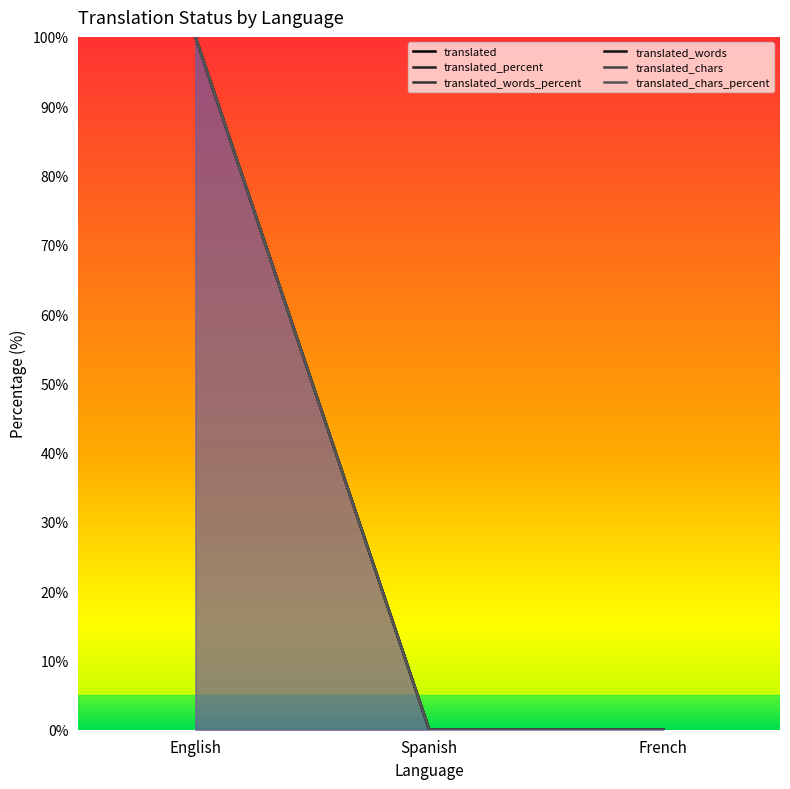

What are all the series names shown in the legend?

translated, translated_percent, translated_words_percent, translated_words, translated_chars, translated_chars_percent